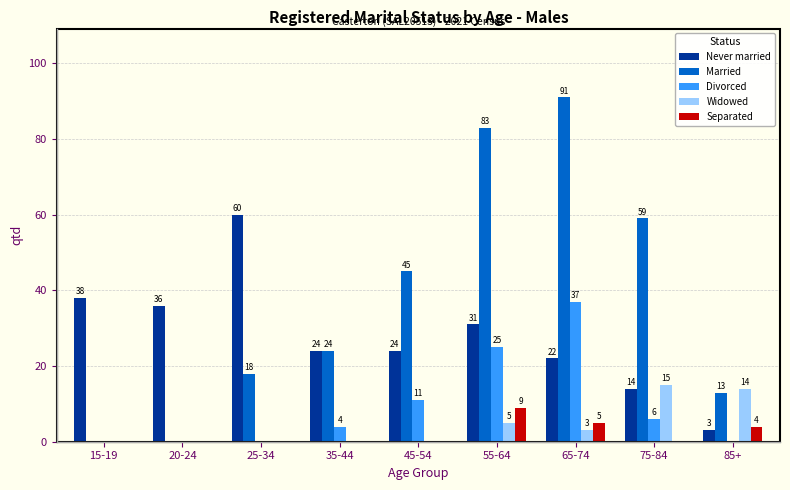

What is the sum of all Divorced values?

83